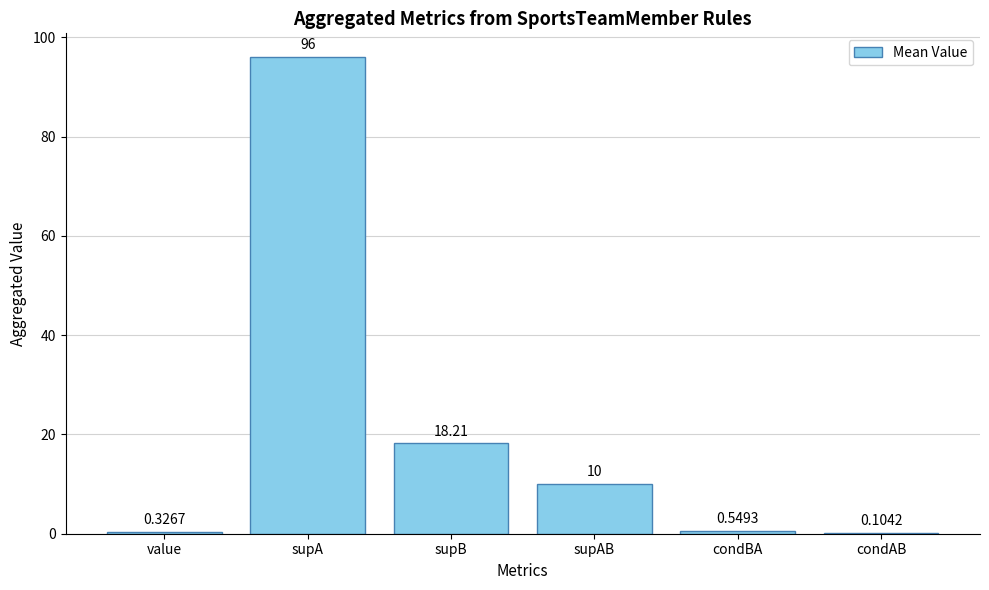

What is the greatest value displayed?

96.0